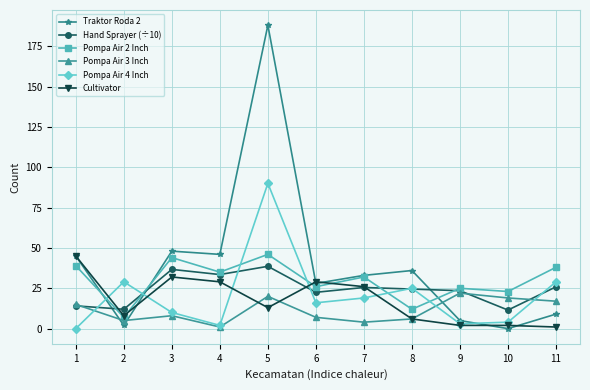

The value of Pompa Air 4 Inch at 6 is 16.0. True or false?

True